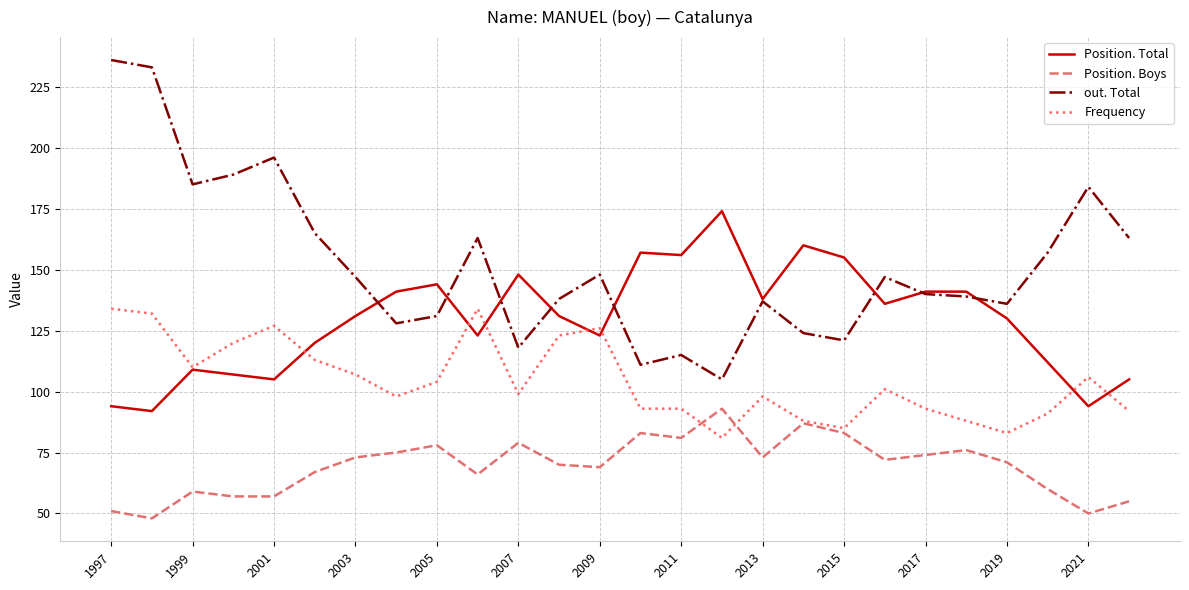

Count the number of categories in the chart.

26